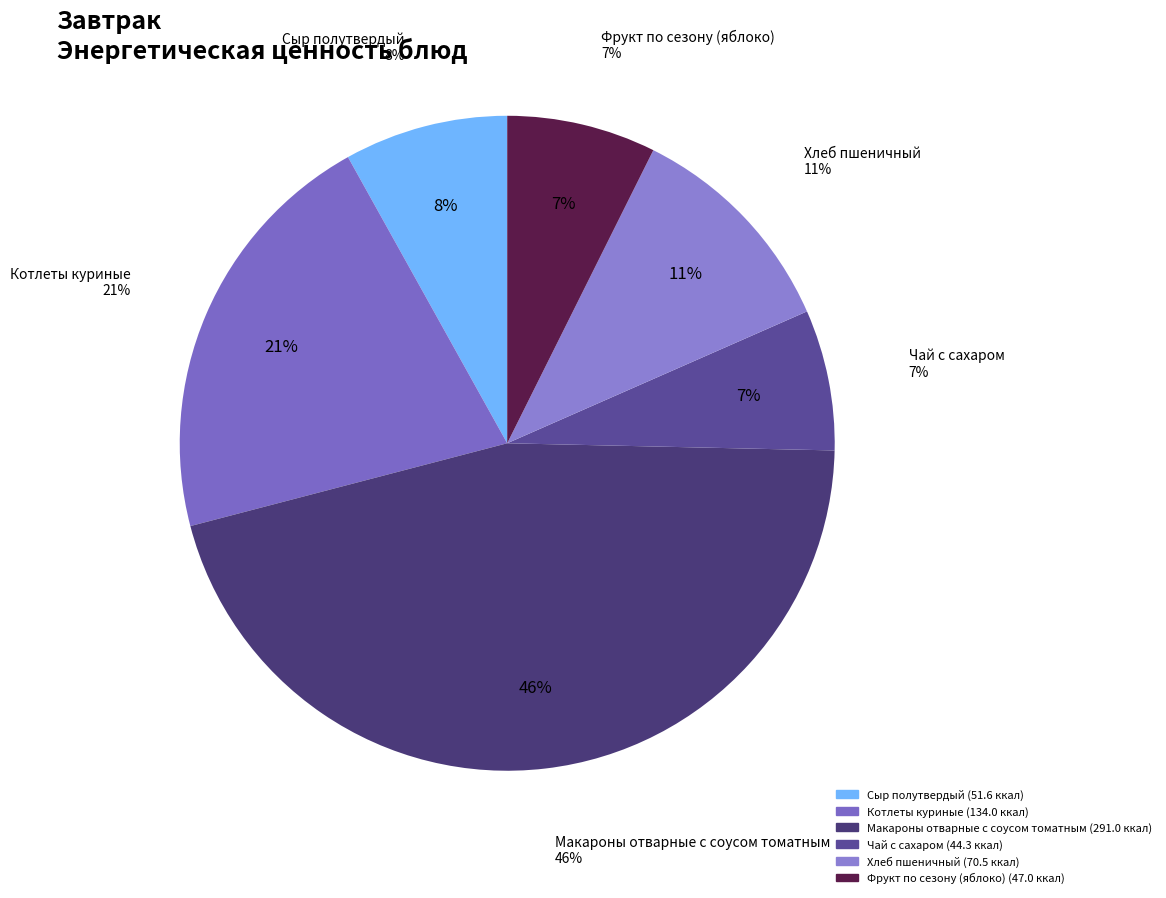

Rank the categories by value from highest to lowest.

Макароны отварные с соусом томатным, Котлеты куриные, Хлеб пшеничный, Сыр полутвердый, Фрукт по сезону (яблоко), Чай с сахаром